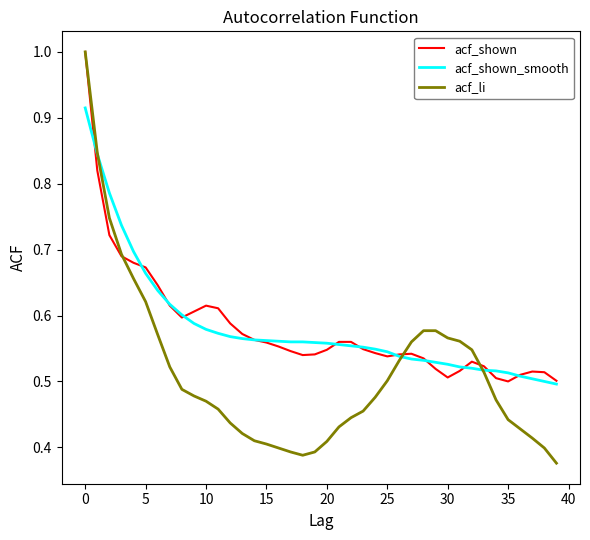

Which series has the largest range (max minus min)?

acf_li